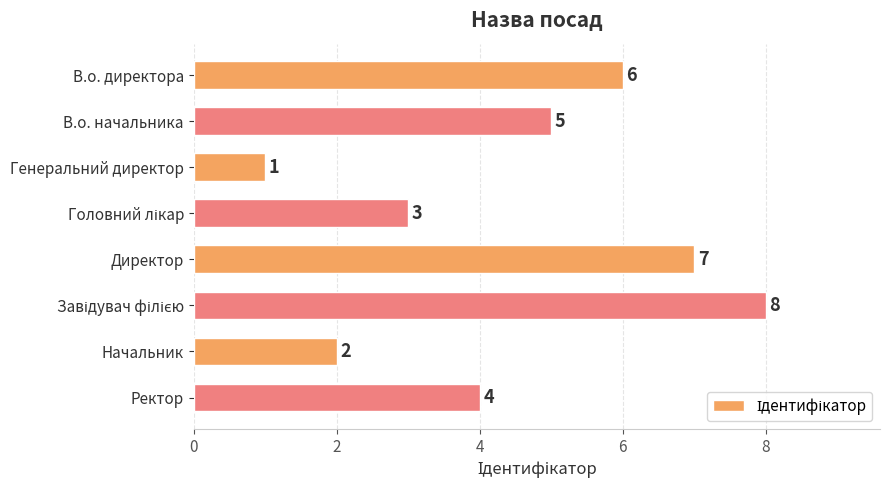

True or false: the data shows 9 at В.о. директора.

False